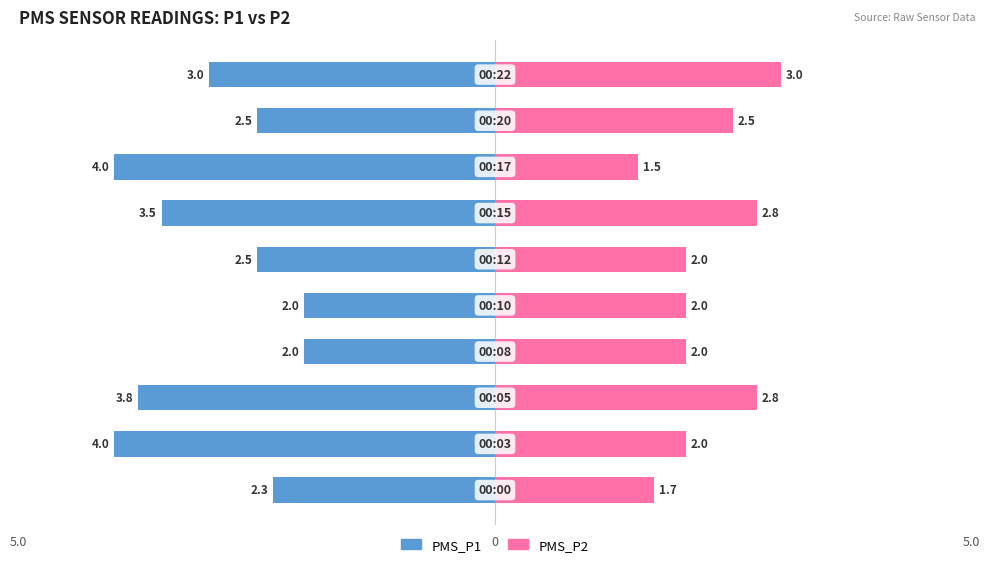

True or false: PMS_P2 has a value of 0.4 at 3.

False